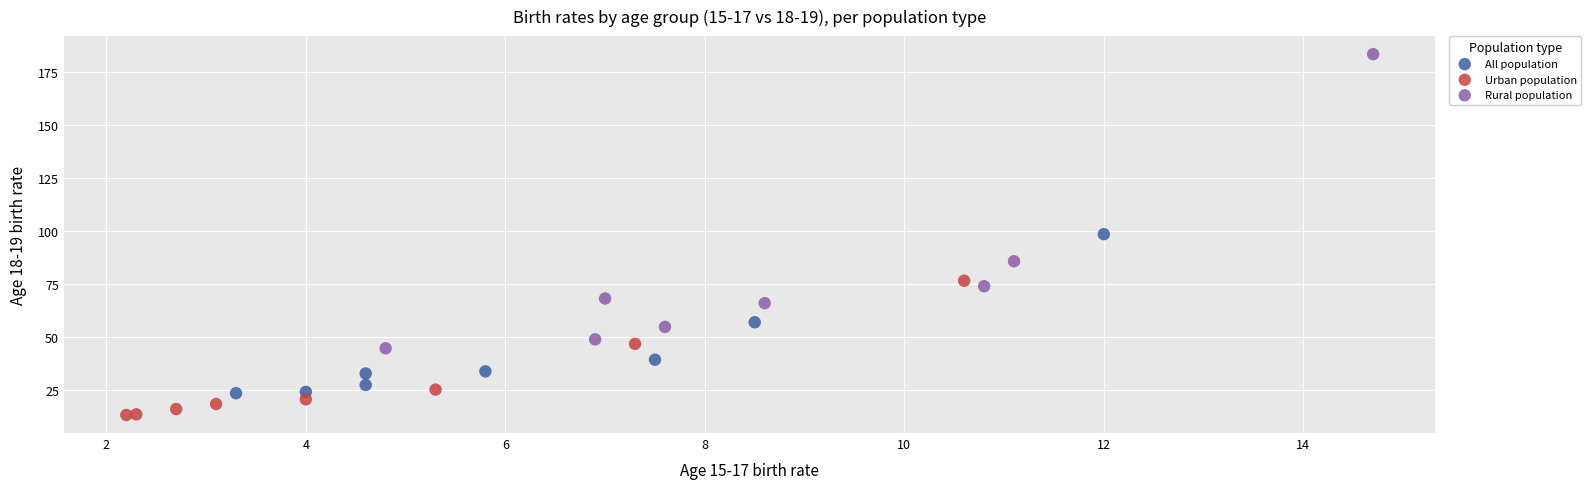

Which series contains the highest Y value?

Rural population